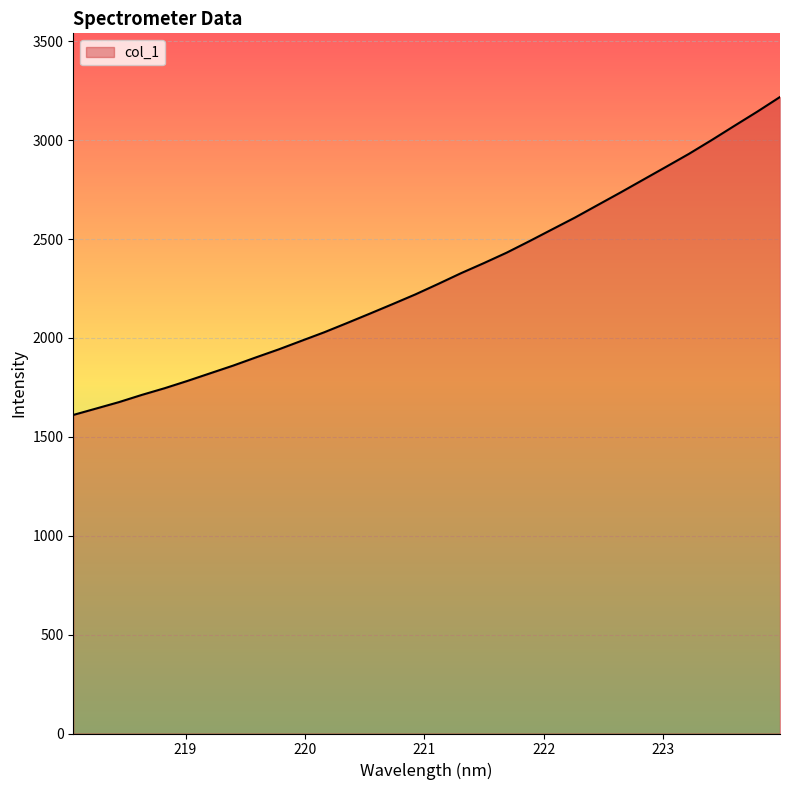

What is the difference between the maximum and minimum values?

1607.7